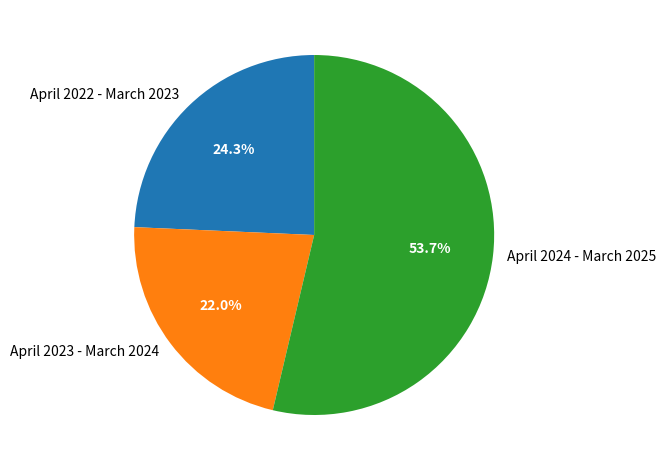

Which has a higher value, April 2024 - March 2025 or April 2023 - March 2024?

April 2024 - March 2025